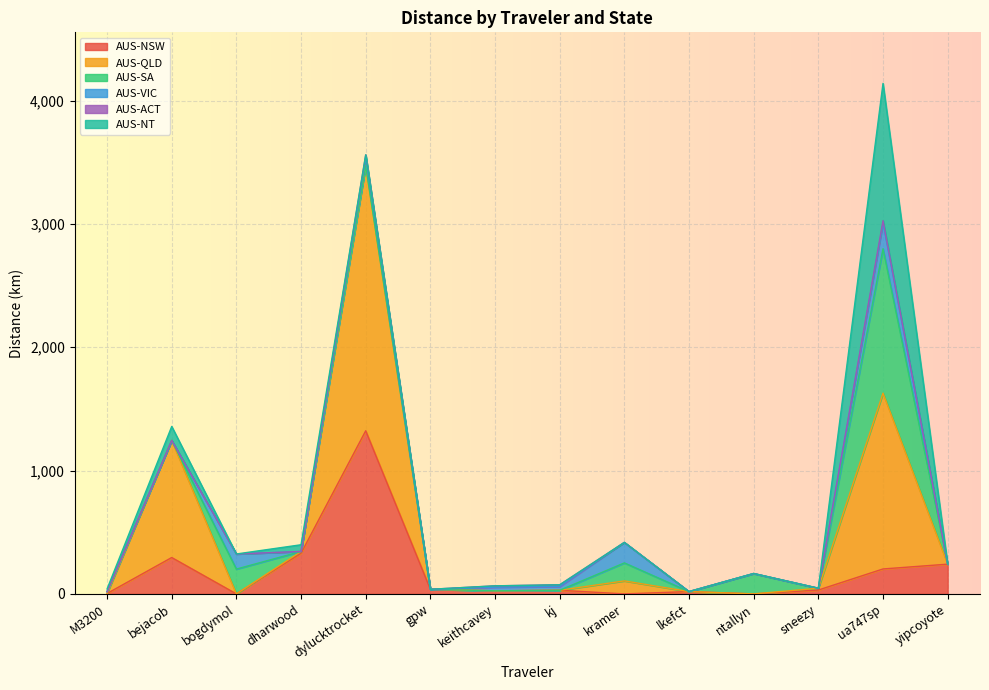

Is it true that AUS-NT equals 160.9 at bejacob?

False